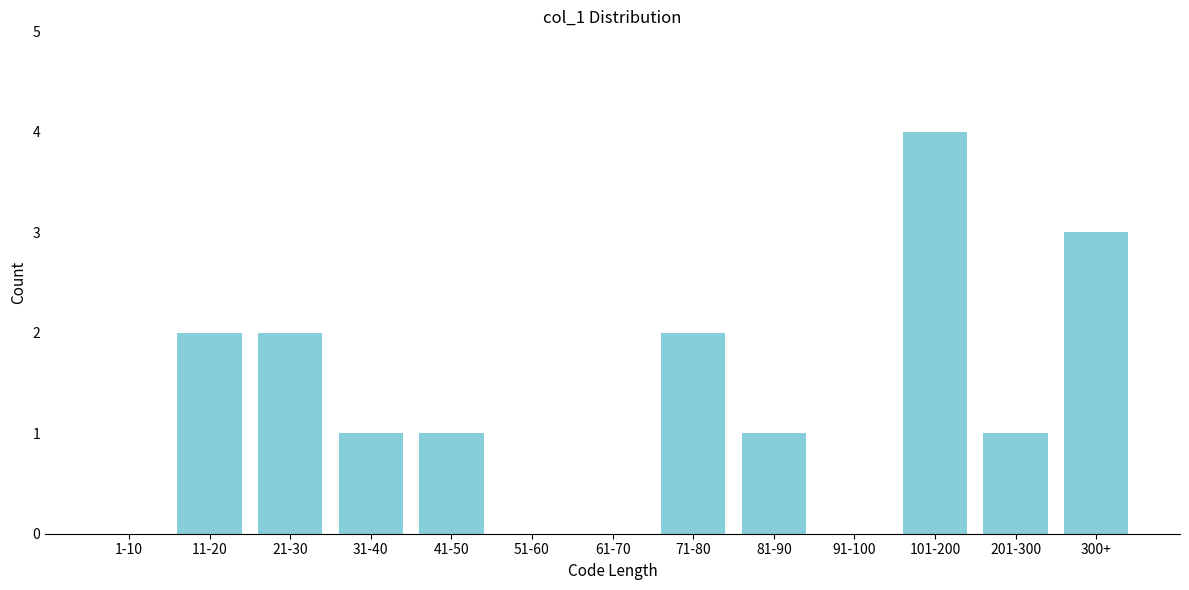

Reading left to right, list all the values displayed in this chart.

1-10=0	11-20=2	21-30=2	31-40=1	41-50=1	51-60=0	61-70=0	71-80=2	81-90=1	91-100=0	101-200=4	201-300=1	300+=3